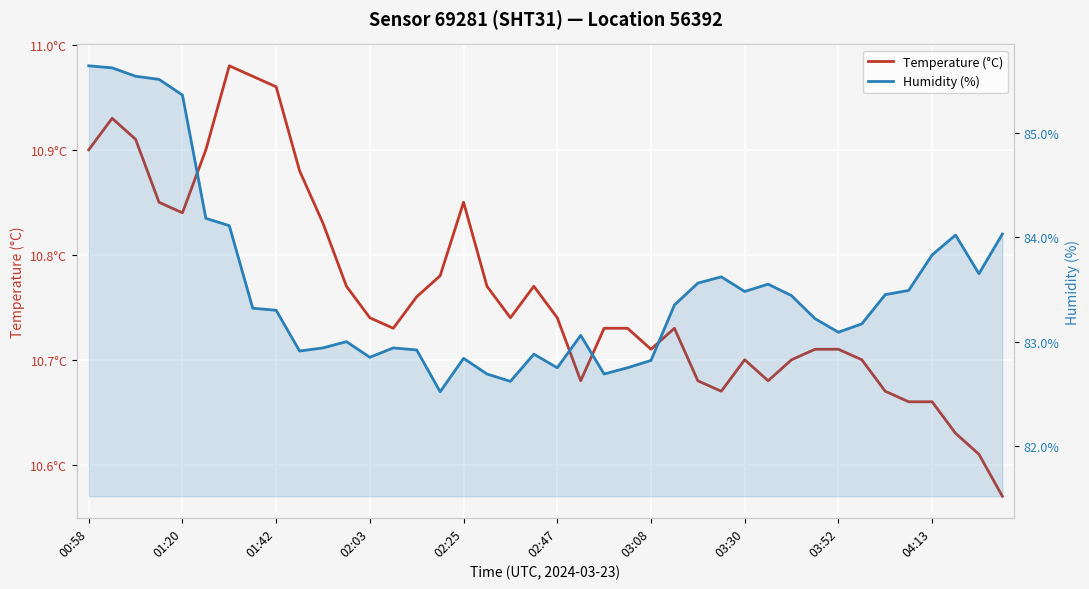

Is the value of Humidity (%) at 04:13 greater than the value of Temperature (°C) at 02:03?

Yes